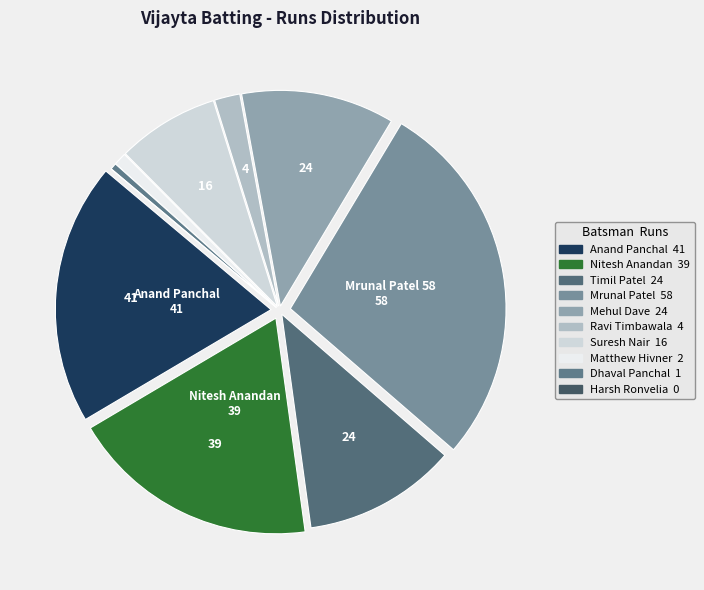

Rank the categories by value from lowest to highest.

Harsh Ronvelia, Dhaval Panchal, Matthew Hivner, Ravi Timbawala, Suresh Nair, Timil Patel, Mehul Dave, Nitesh Anandan, Anand Panchal, Mrunal Patel